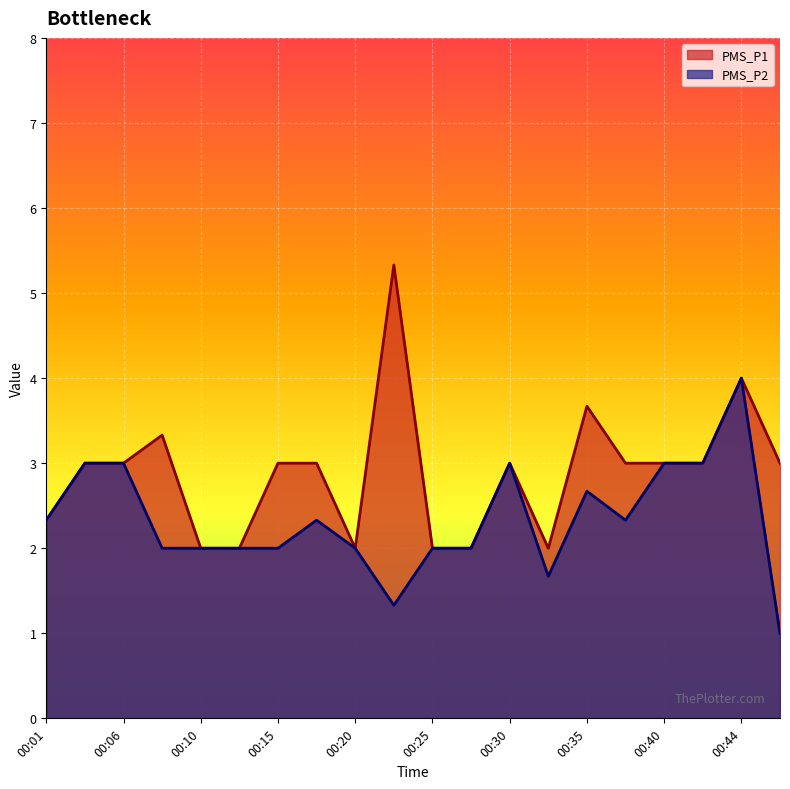

What is the lowest value of the PMS_P1 series?

2.0